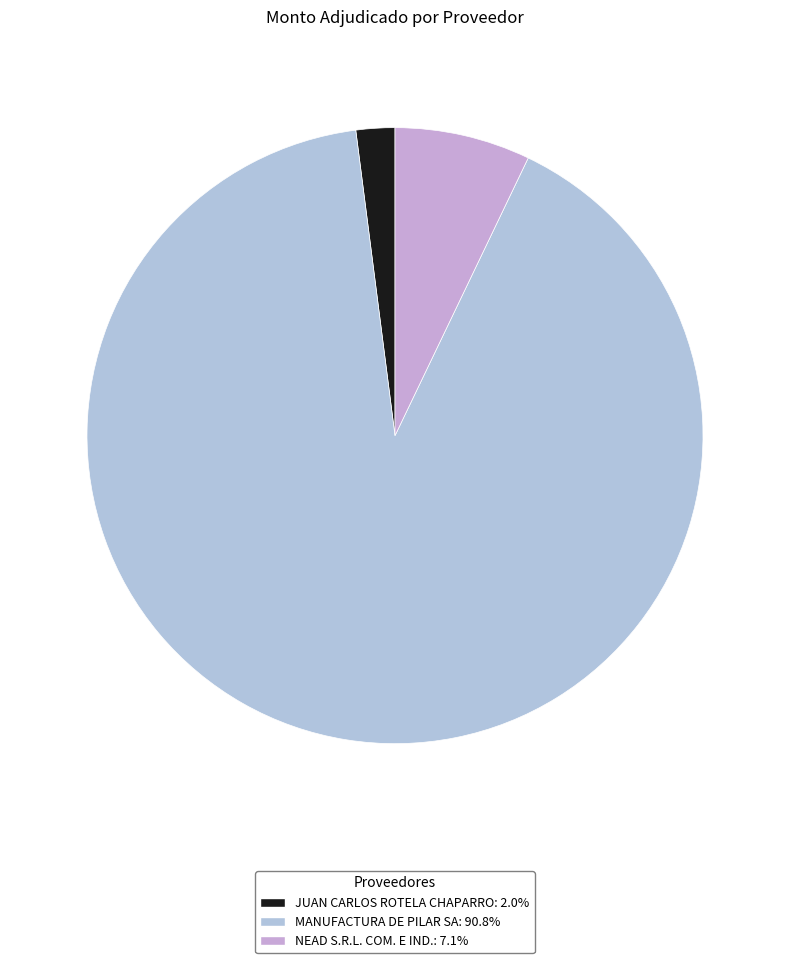

To the nearest percent, what is the difference between the NEAD S.R.L. COM. E IND. and MANUFACTURA DE PILAR SA slice percentages?

84%